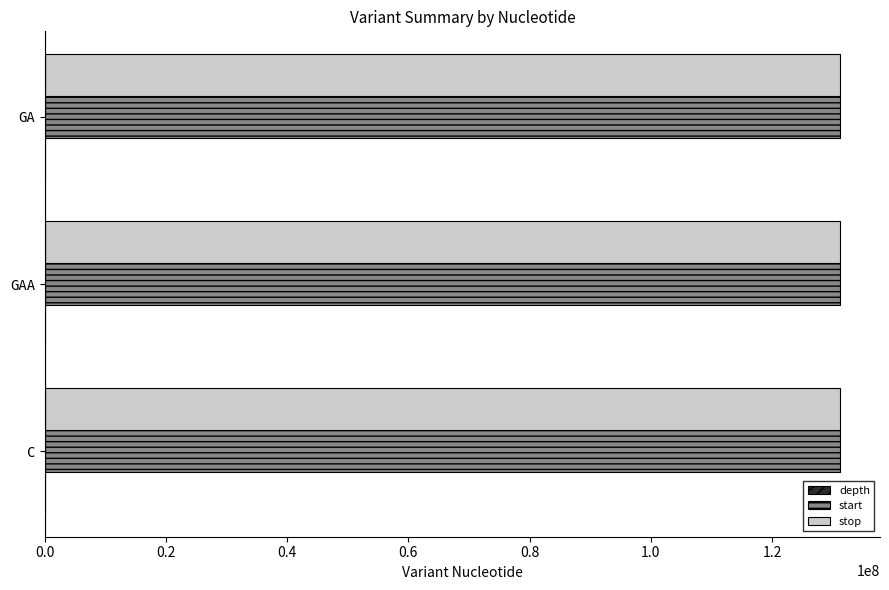

What is the highest value of the stop series?

131263089